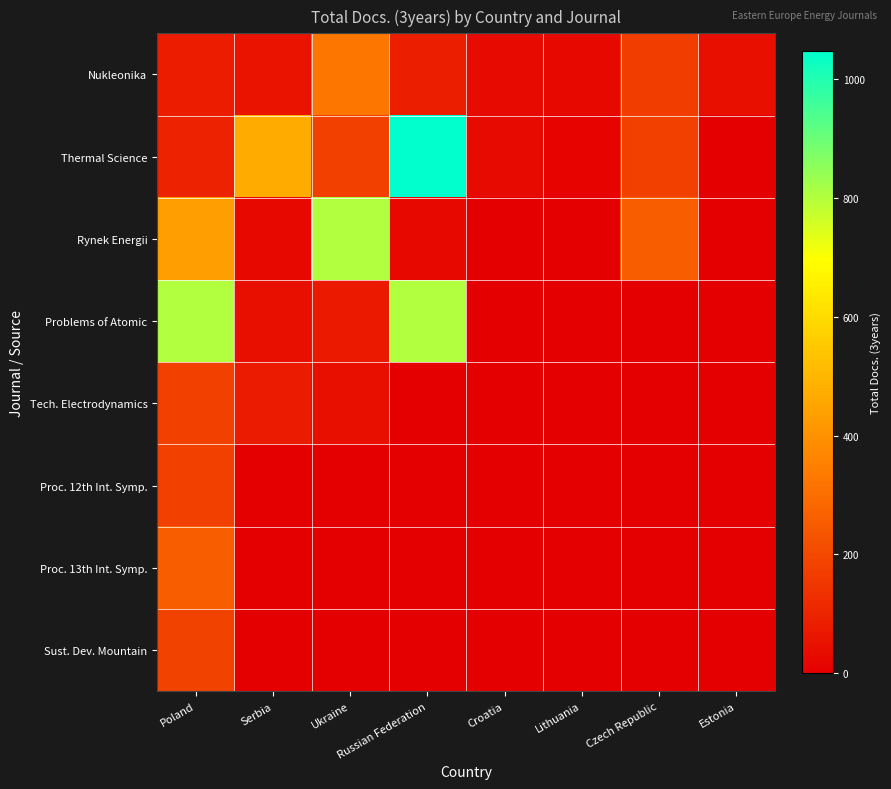

Between Lithuania and Croatia, which is larger?

Croatia